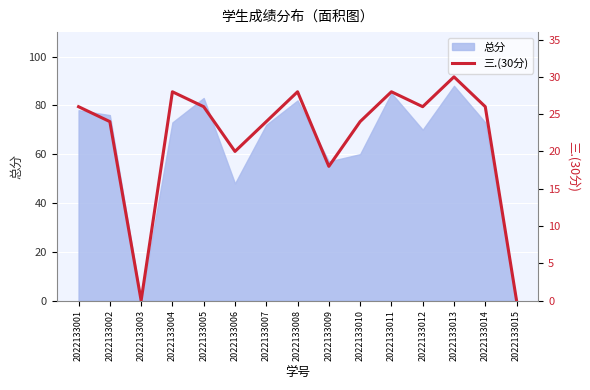

Reading left to right, what are all the values shown in this chart?

26	24	0	28	26	20	24	28	18	24	28	26	30	26	0